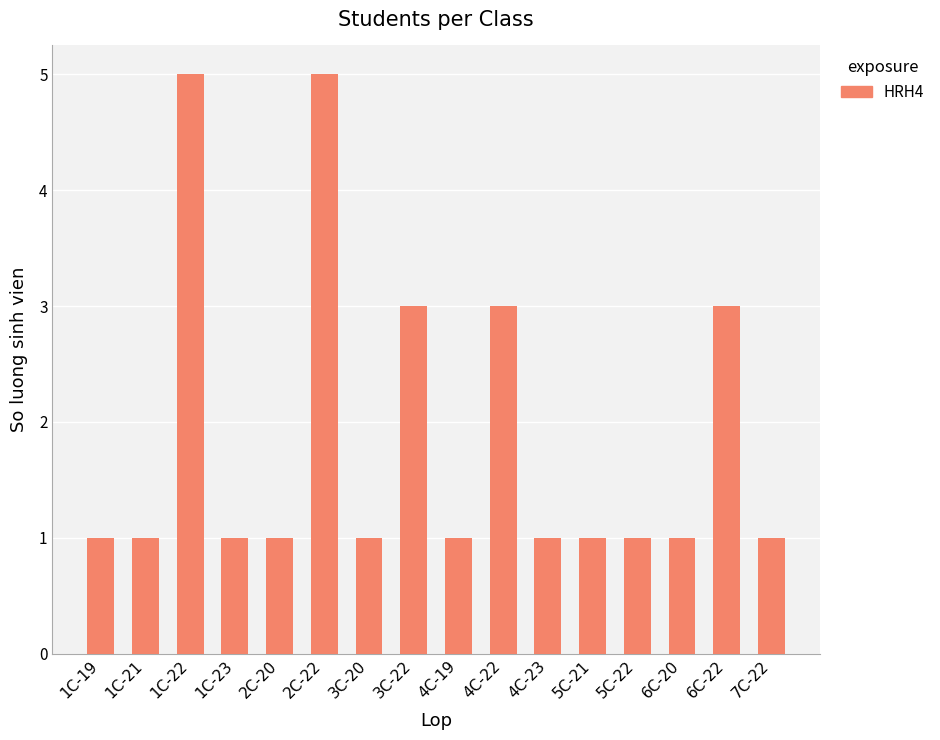

What is the label of the 1st bar from the right?

7C-22